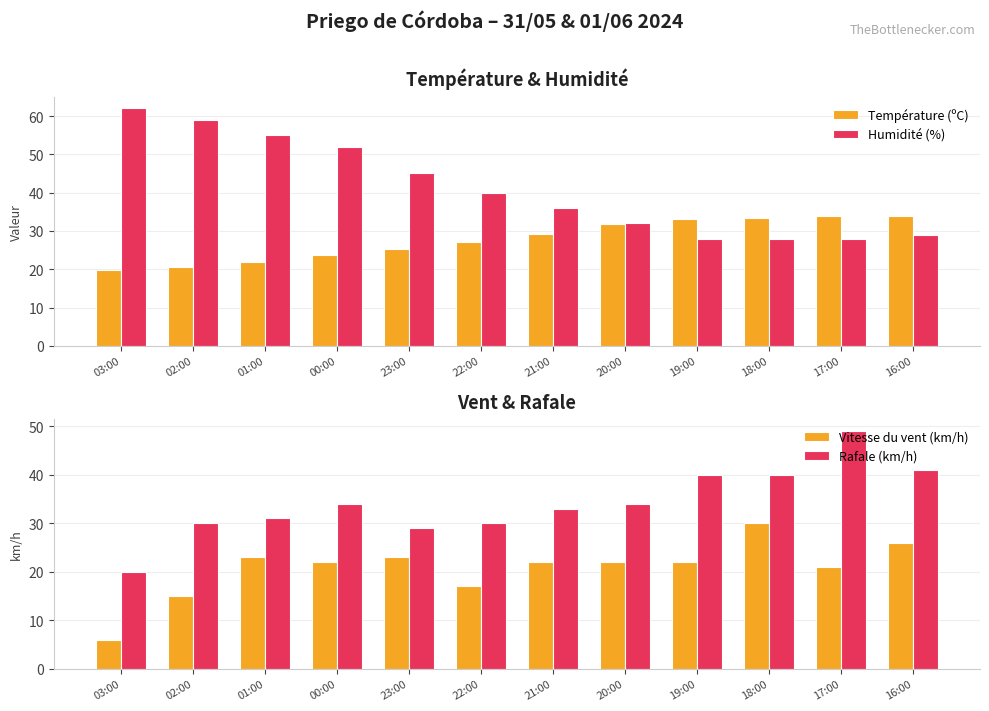

Is it true that Rafale (km/h) equals 41.0 at 16:00?

True